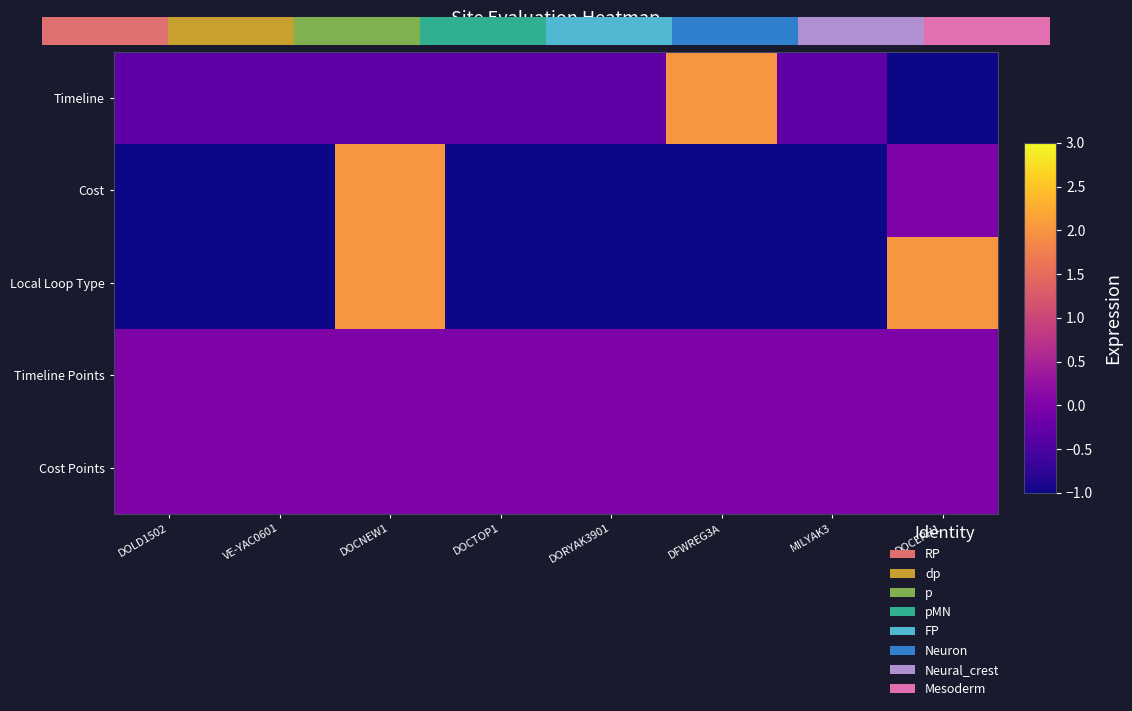

What is the total value across all series at DOCEPH1?

1.0